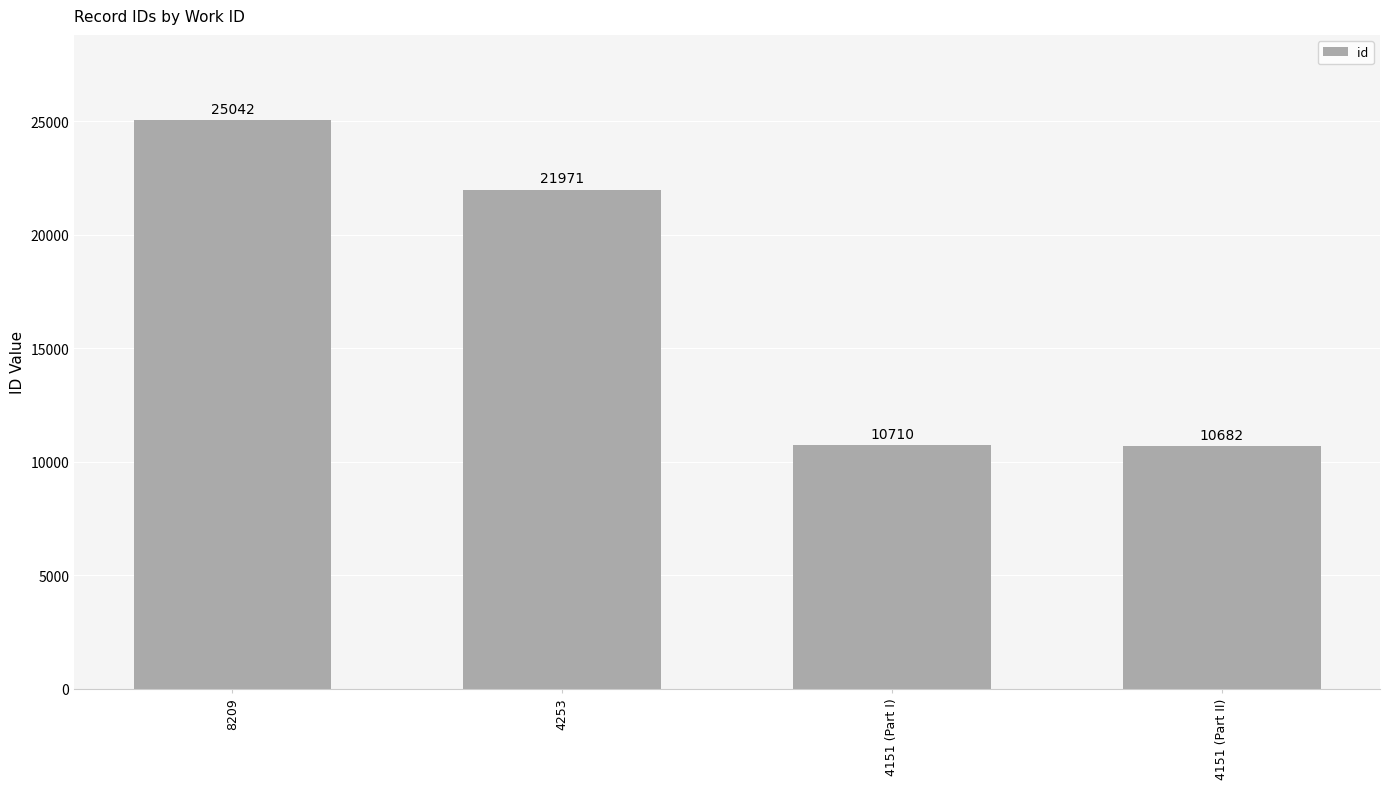

Between 8209 and 4151 (Part I), which is larger?

8209